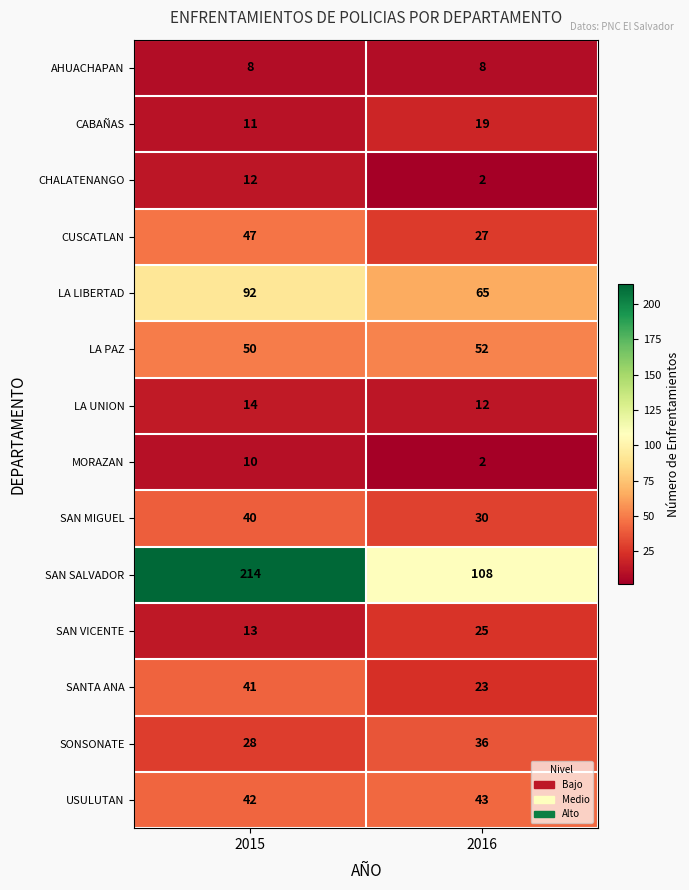

What is the difference between the SAN MIGUEL values at 2015 and 2016?

10